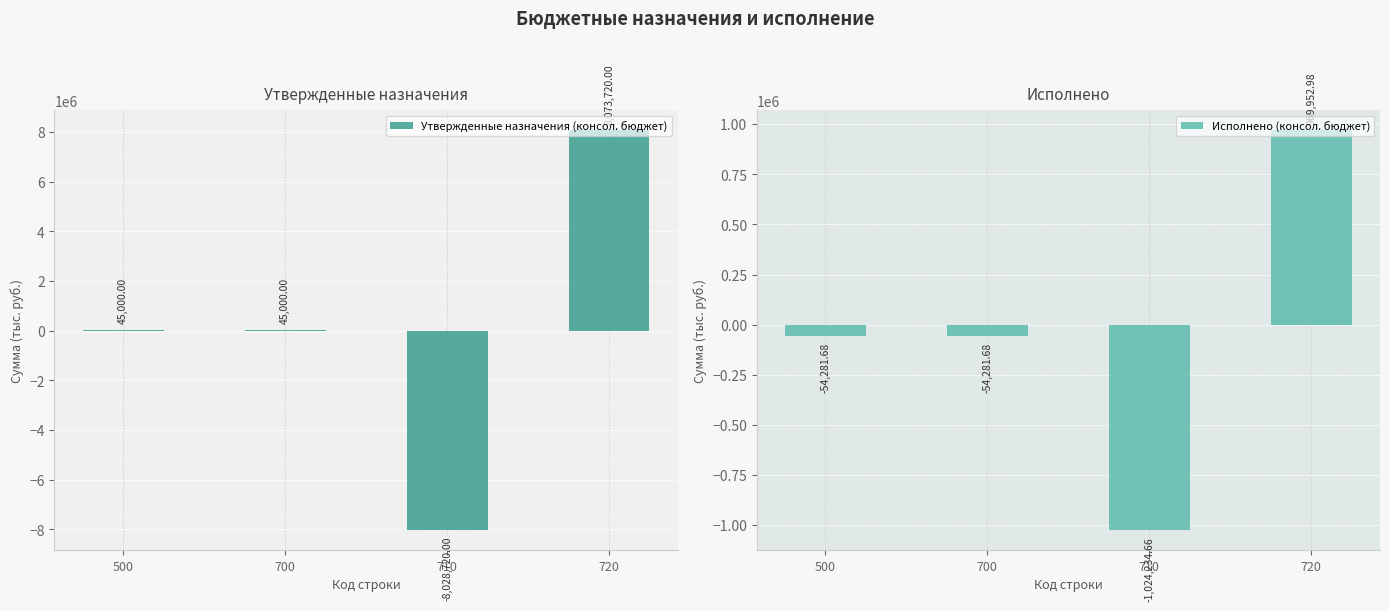

What is the approximate value of Исполнено (консол. бюджет) at 710?

-1024234.7